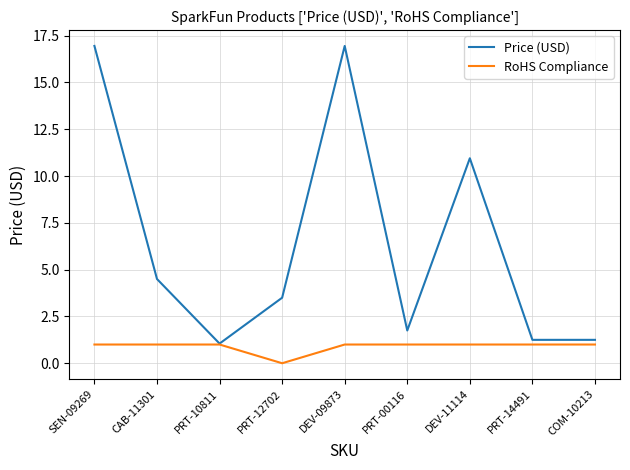

What is the total value across all series at CAB-11301?

5.5